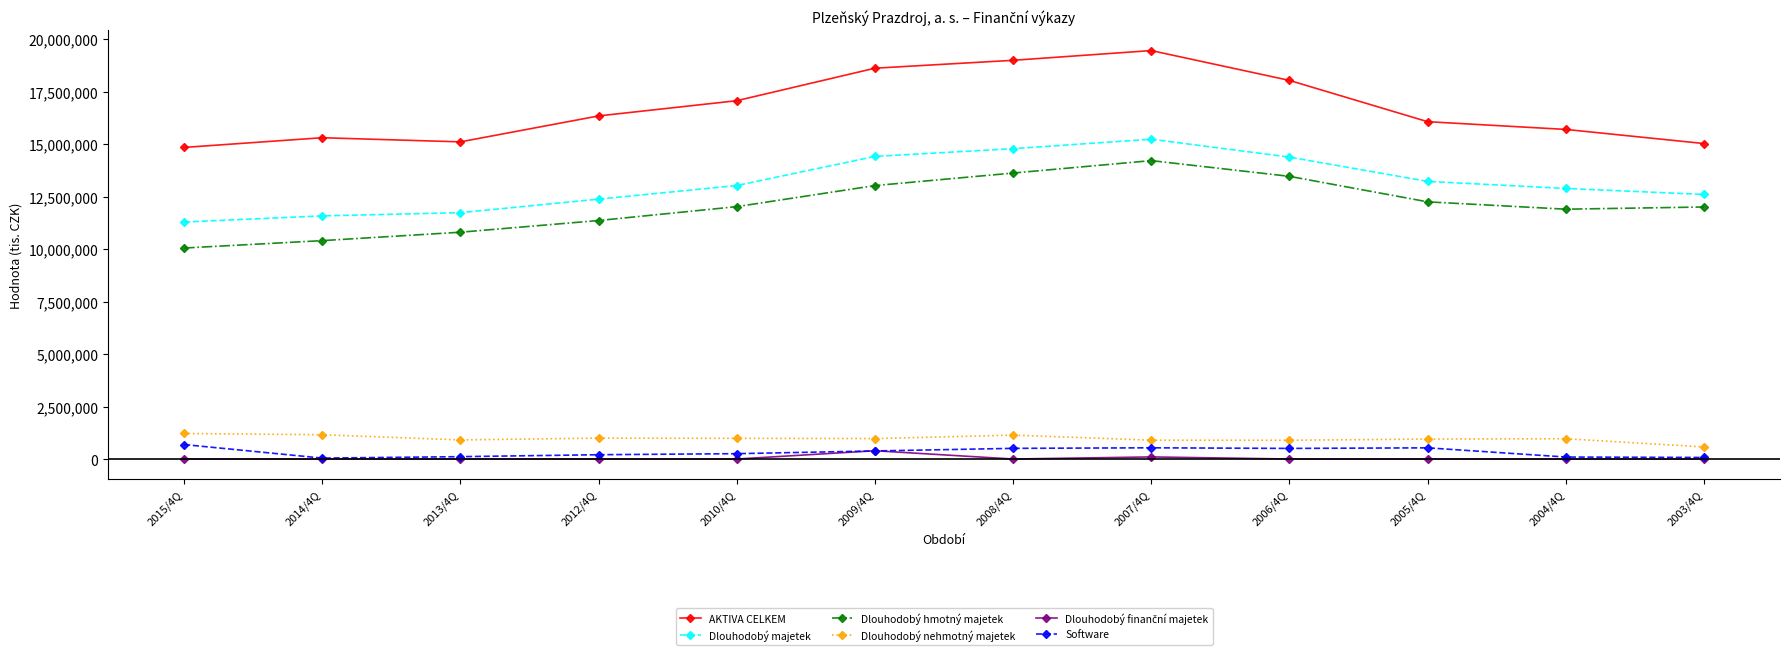

Between 2012/4Q and 2006/4Q, which series saw the biggest shift?

Dlouhodobý hmotný majetek